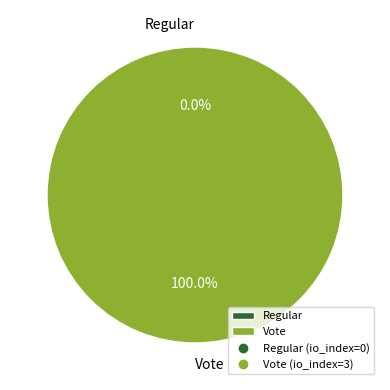

Count the number of slices in the pie.

2